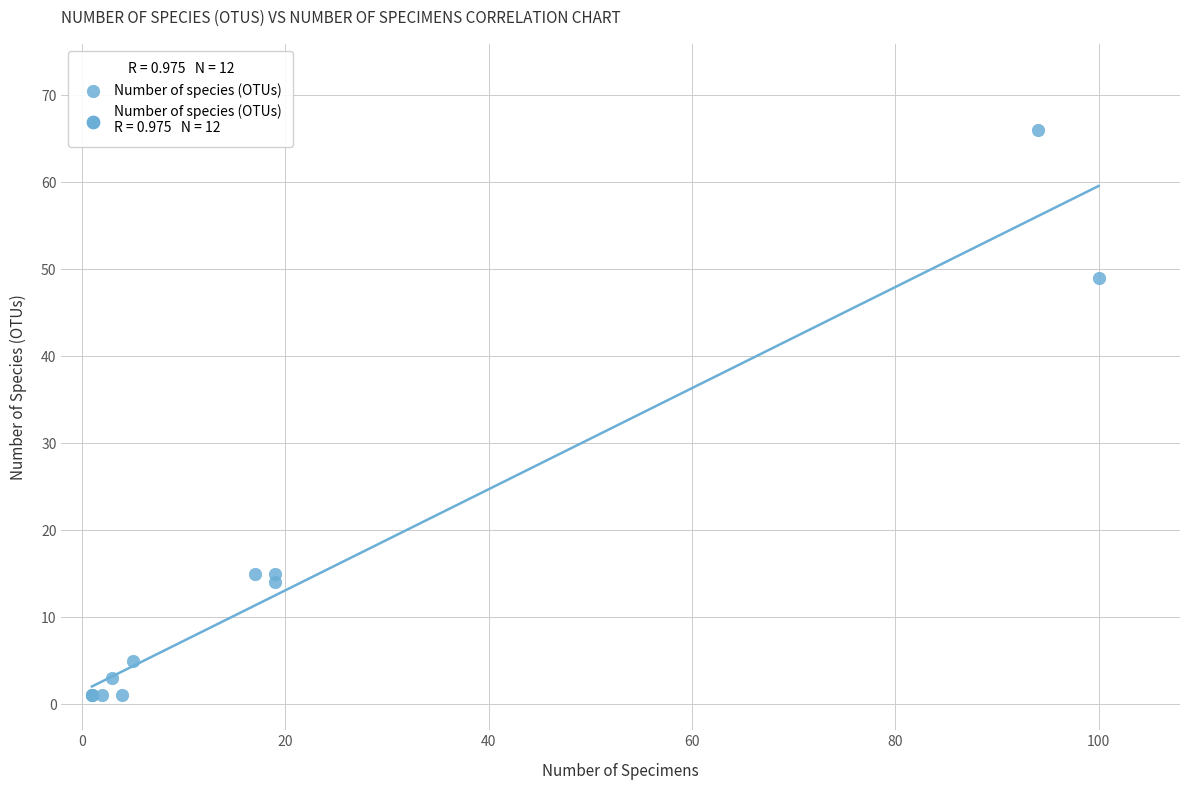

What Y value in the scatter plot is closest to 33?

49